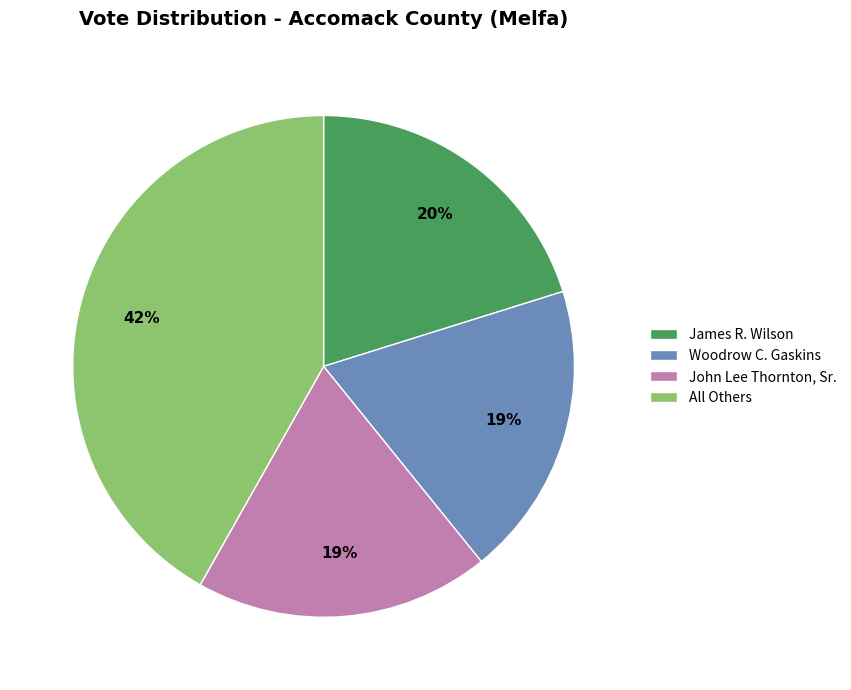

Does James R. Wilson account for over 50% of the chart?

No